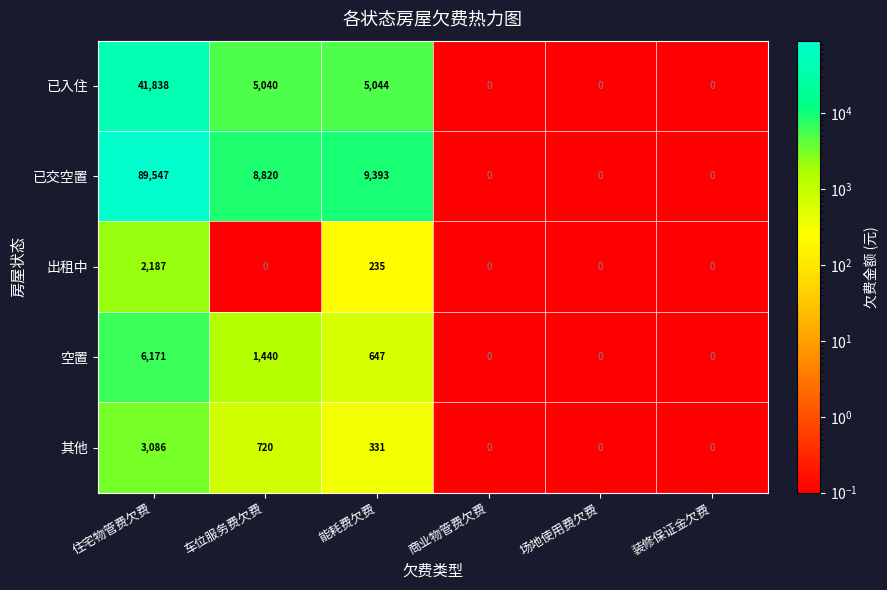

The 已入住 series shows 1797 at 车位服务费欠费. True or false?

False